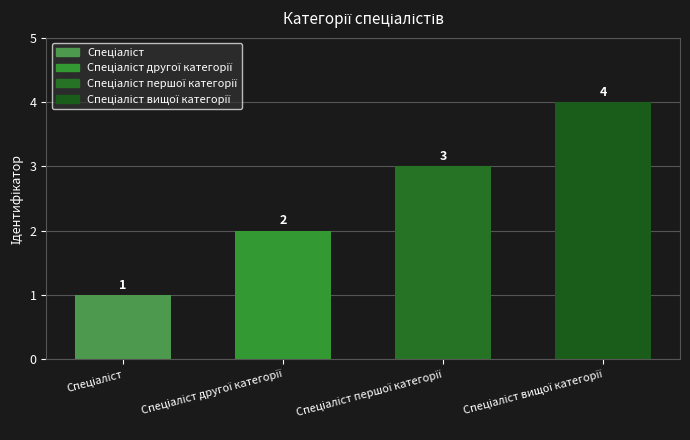

Reading left to right, transcribe all the data shown in this chart.

1	2	3	4